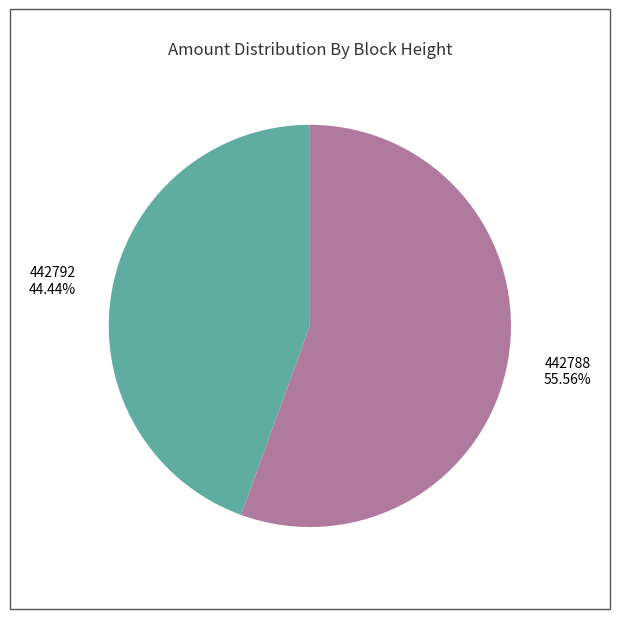

What is the majority slice?

442788